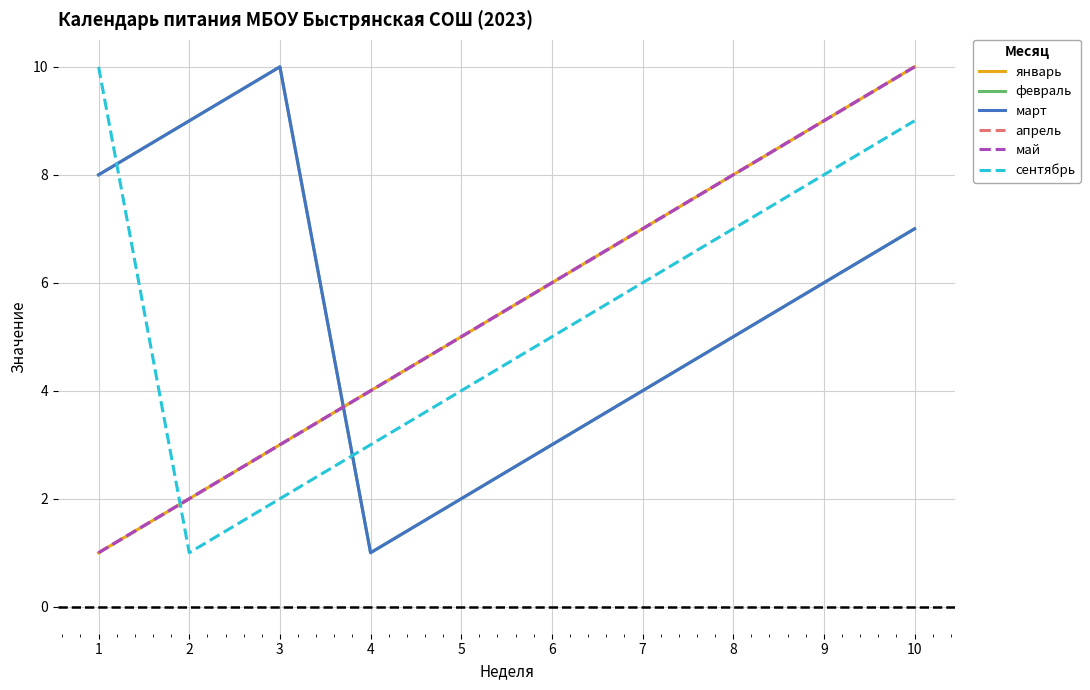

Reading right to left, extract all data points from this chart.

январь: 10=10	9=9	8=8	7=7	6=6	5=5	4=4	3=3	2=2	1=1
февраль: 10=7	9=6	8=5	7=4	6=3	5=2	4=1	3=10	2=9	1=8
март: 10=7	9=6	8=5	7=4	6=3	5=2	4=1	3=10	2=9	1=8
апрель: 10=10	9=9	8=8	7=7	6=6	5=5	4=4	3=3	2=2	1=1
май: 10=10	9=9	8=8	7=7	6=6	5=5	4=4	3=3	2=2	1=1
сентябрь: 10=9	9=8	8=7	7=6	6=5	5=4	4=3	3=2	2=1	1=10